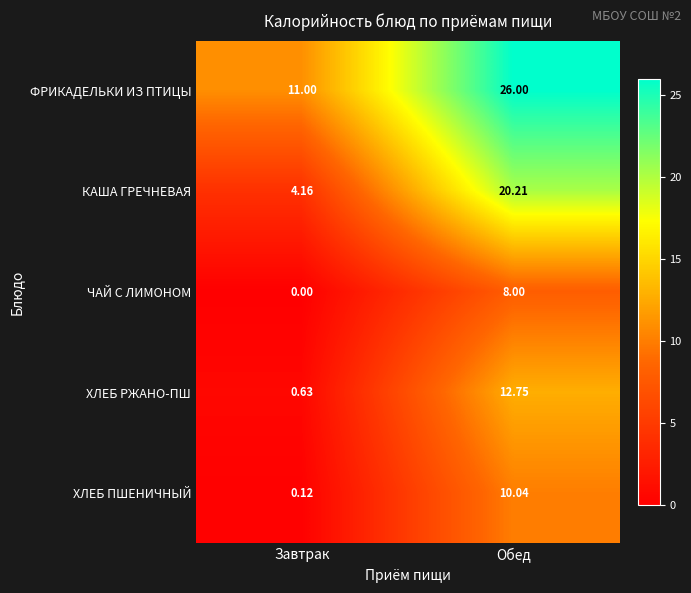

At which label does ЧАЙ С ЛИМОНОМ reach its peak?

Обед